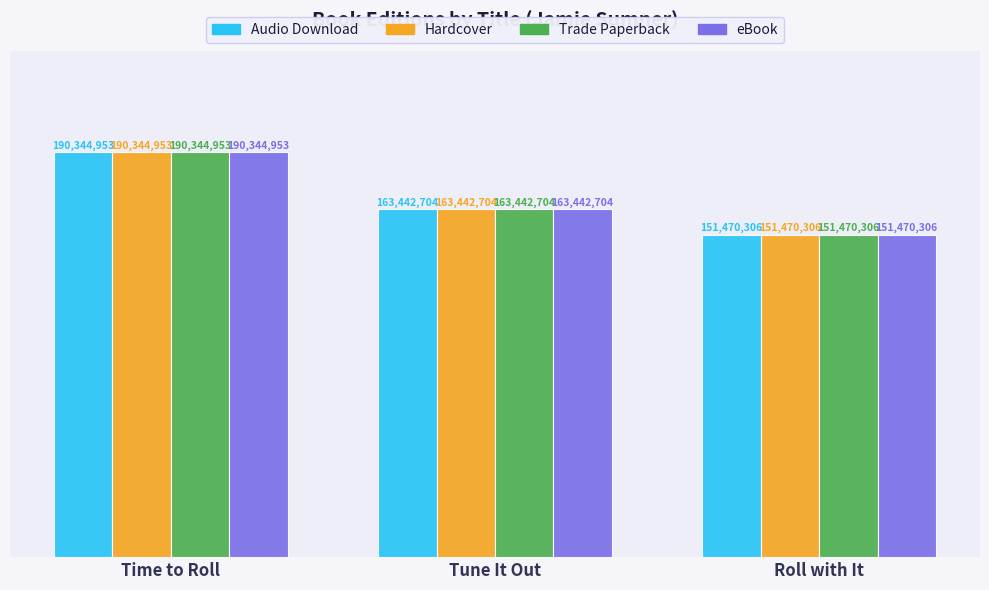

What is the greatest value displayed?

190344953